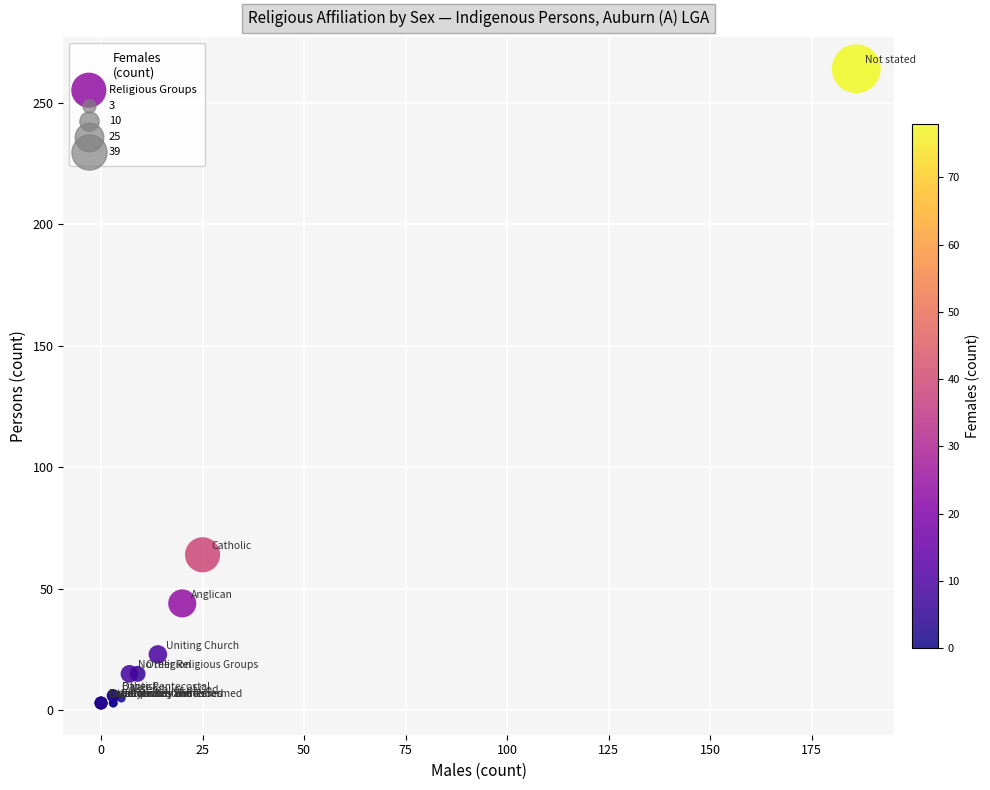

What Y value in the scatter plot is closest to 133?

64